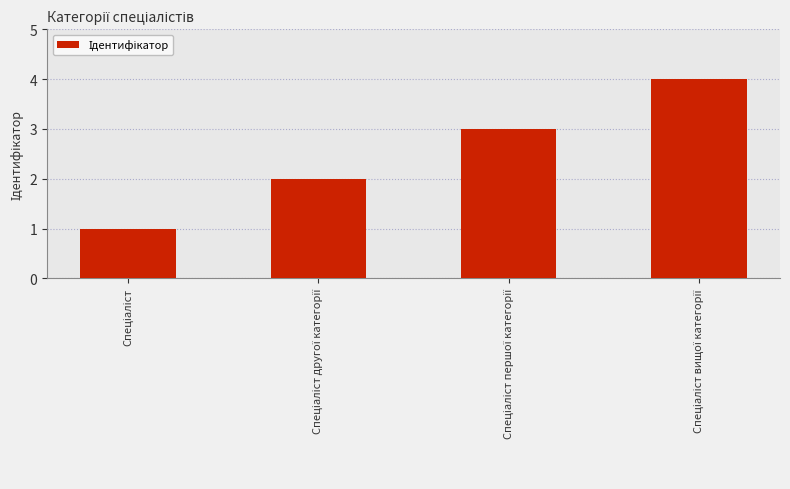

What is the difference between the maximum and minimum values?

3